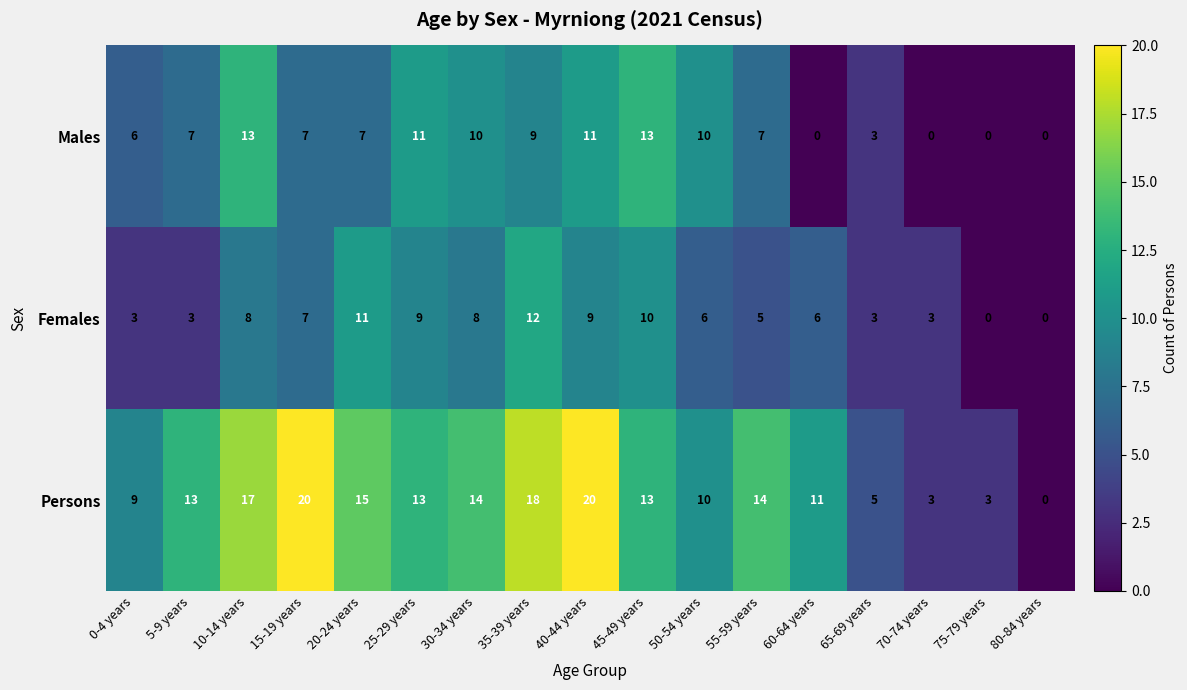

How many positive values does the Males series have?

13